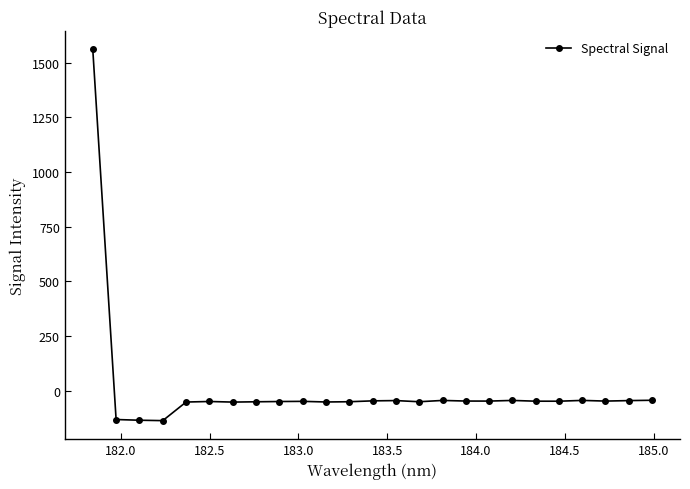

How many positive values are there?

1